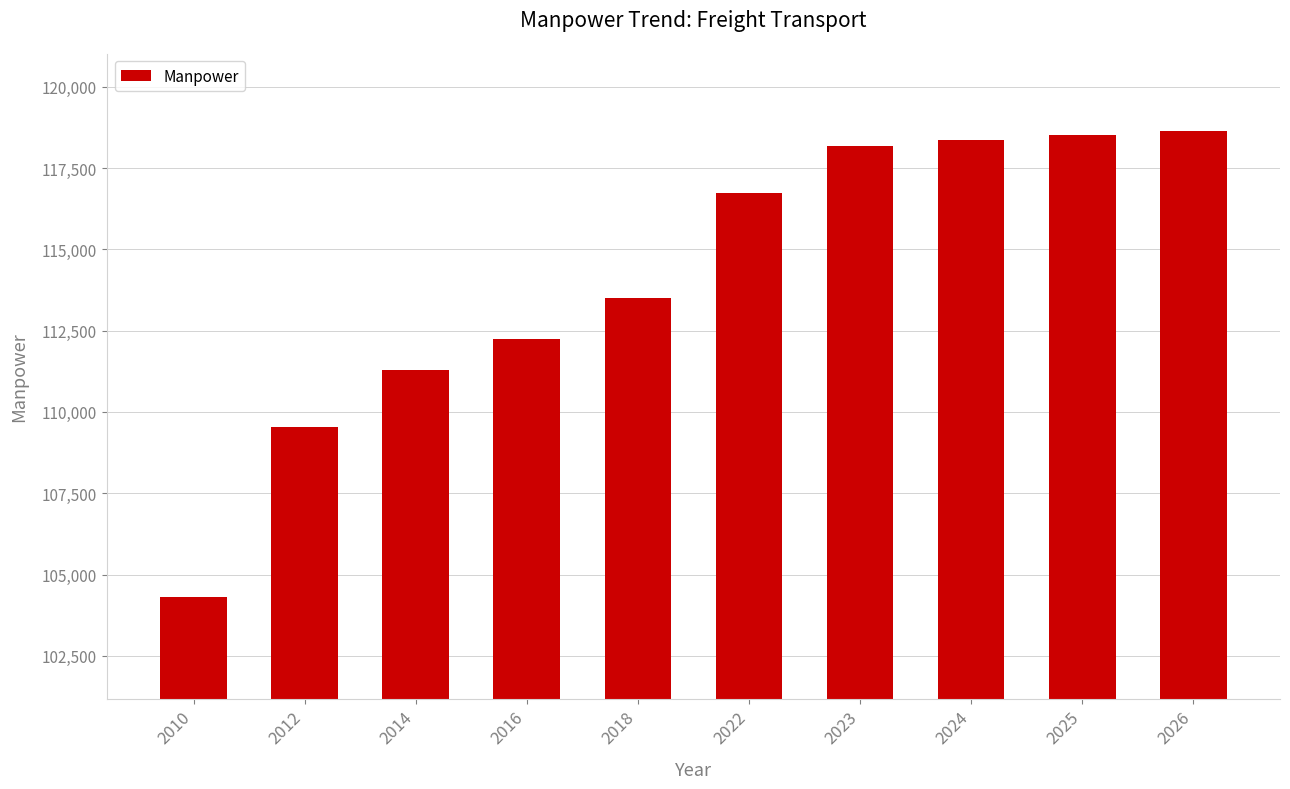

How many distinct data groups are displayed?

1